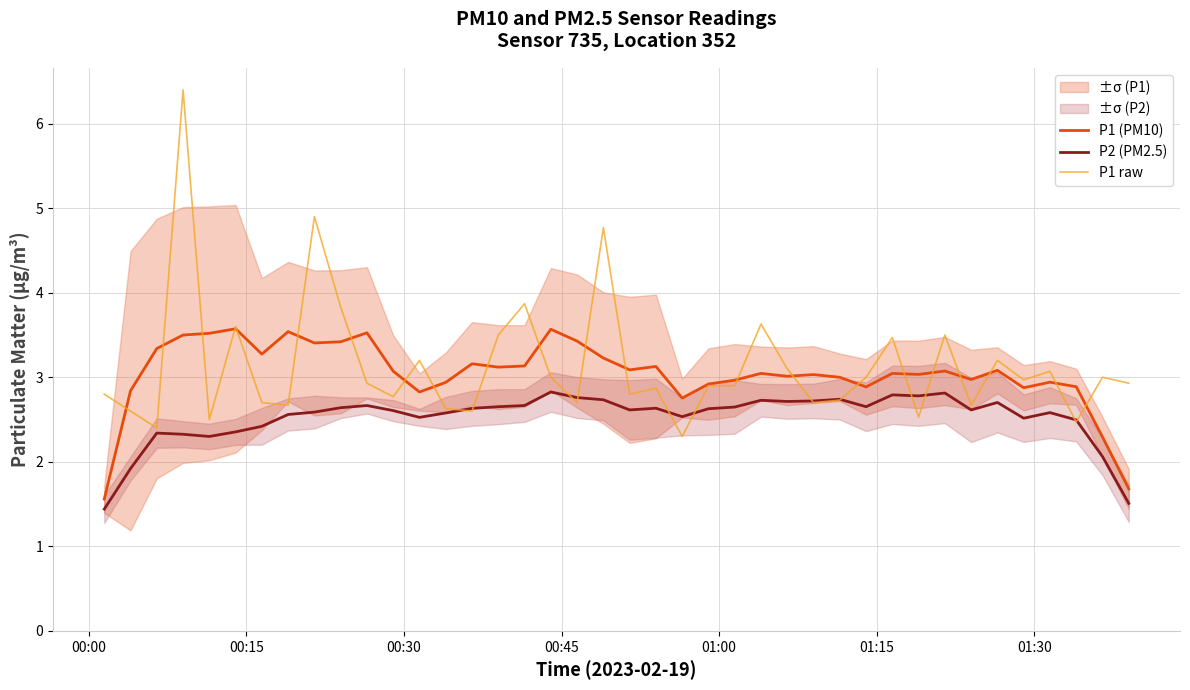

How many times do P1 (PM10) and P1 raw cross each other?

22